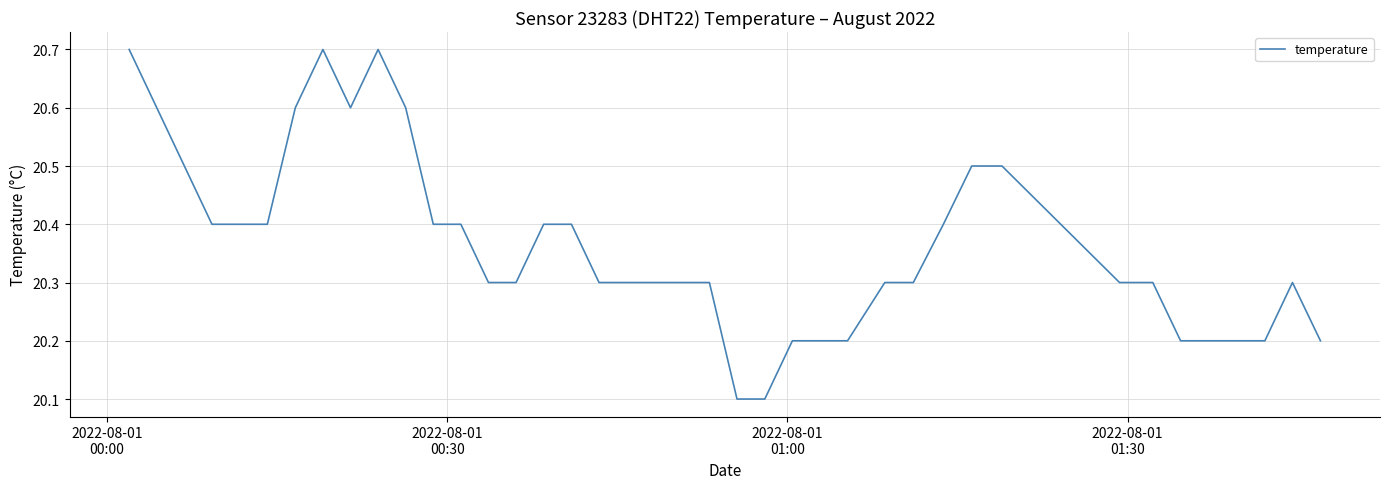

What is the difference between the maximum and minimum values?

0.6